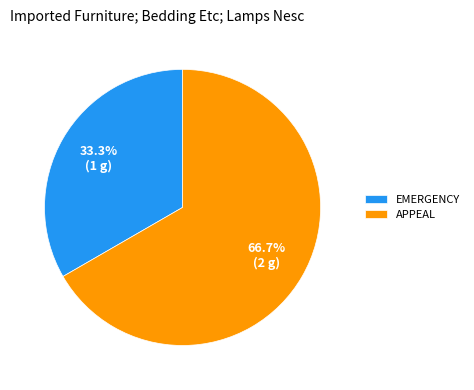

Which category has the biggest portion of the pie?

APPEAL